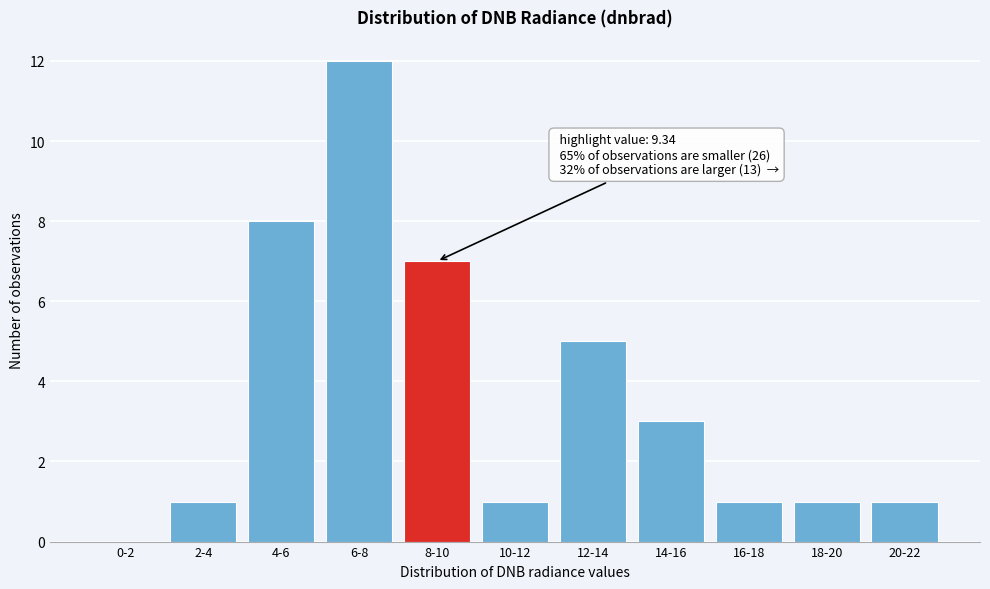

Reading left to right, extract all data points from this chart.

0-2=0	2-4=1	4-6=8	6-8=12	8-10=7	10-12=1	12-14=5	14-16=3	16-18=1	18-20=1	20-22=1